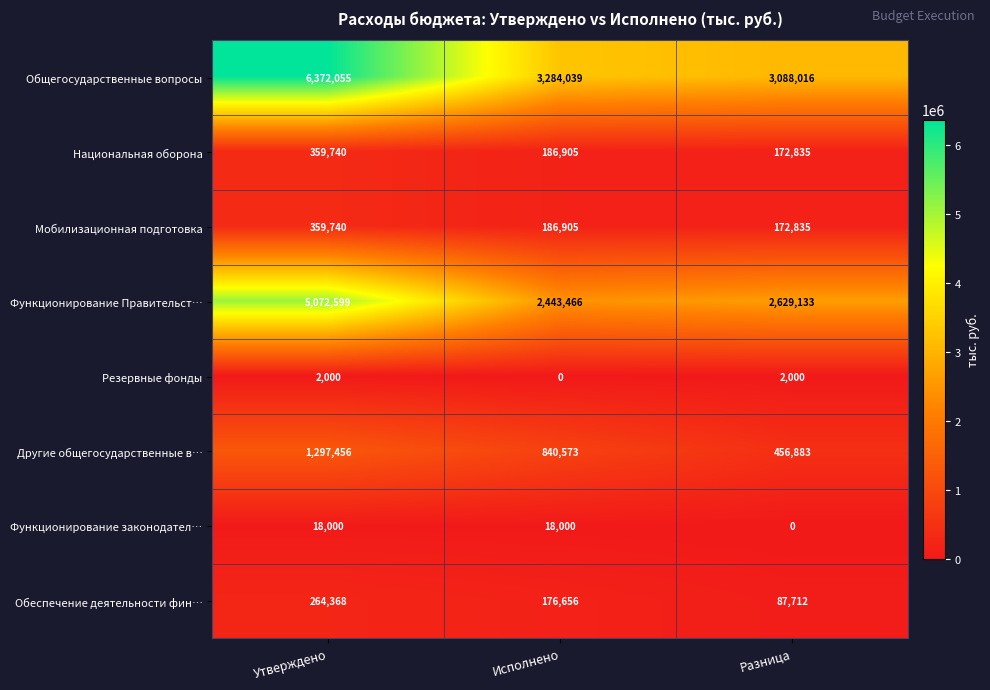

How many data points in Обеспечение деятельности фин… are less than 176656?

1